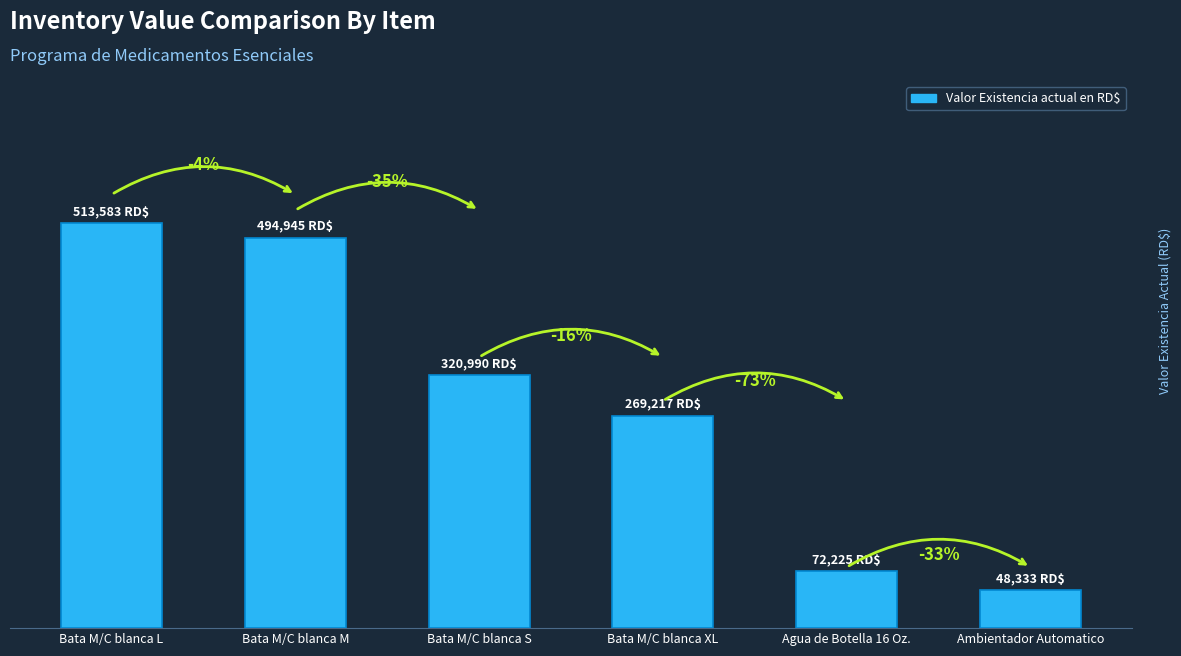

Are the bars horizontal?

No